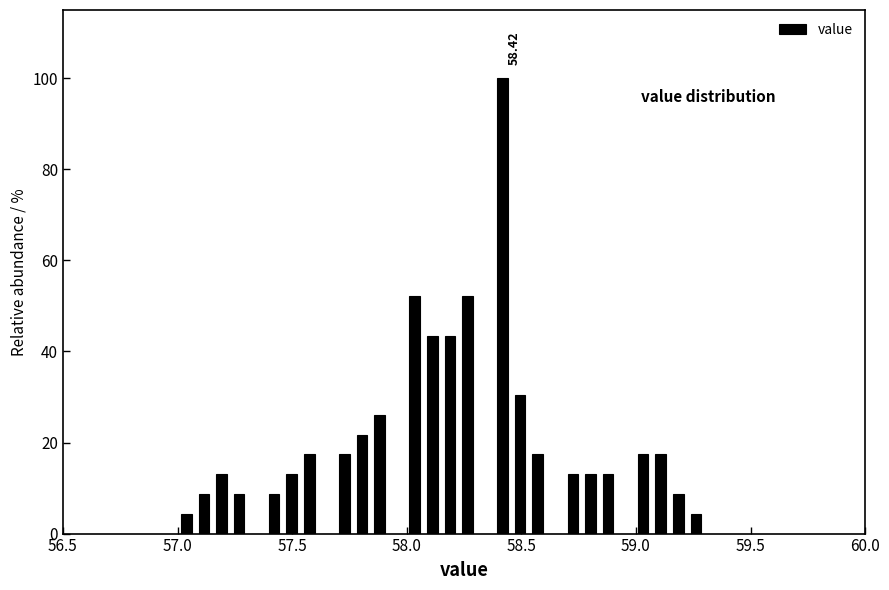

Read against the x-axis, roughly where is the centre of the tallest bar?

58.40